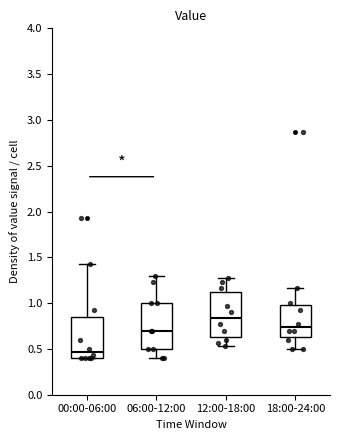

Reading left to right, read every box against the y-axis: the position of its median line, the range the box covers, and the ends of its whiskers. The values are not printed on the chart, so give them approximately, as read against the axis.

00:00-06:00: median 0.45, box 0.40 to 0.85, whiskers 0.40 to 1.45
06:00-12:00: median 0.70, box 0.50 to 1.00, whiskers 0.40 to 1.30
12:00-18:00: median 0.85, box 0.65 to 1.10, whiskers 0.55 to 1.25
18:00-24:00: median 0.75, box 0.65 to 1.00, whiskers 0.50 to 1.15